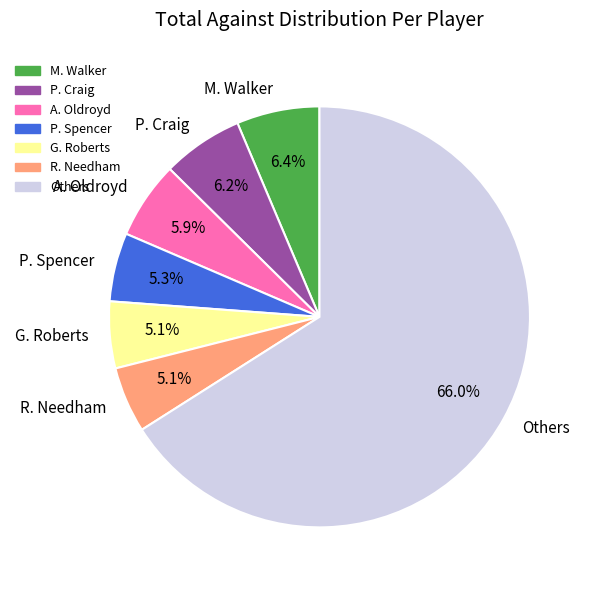

What is the ratio of the value at A. Oldroyd to the value at P. Craig?

1.0